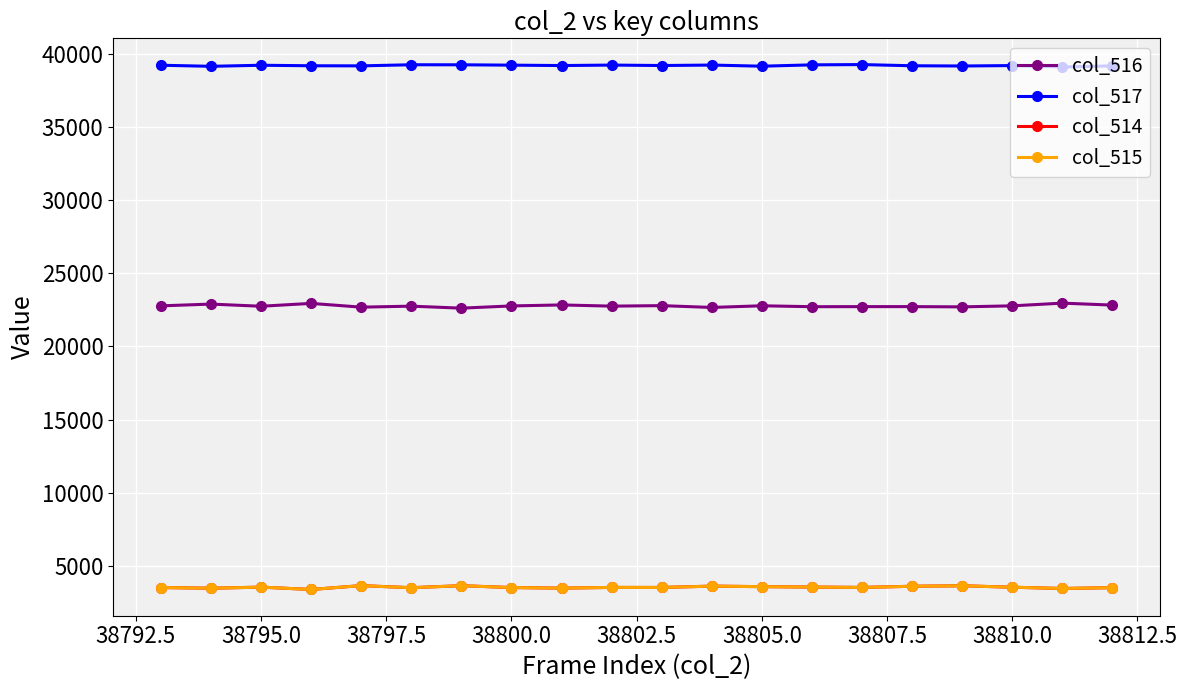

True or false: col_514 has more than 2 interior local peaks.

True